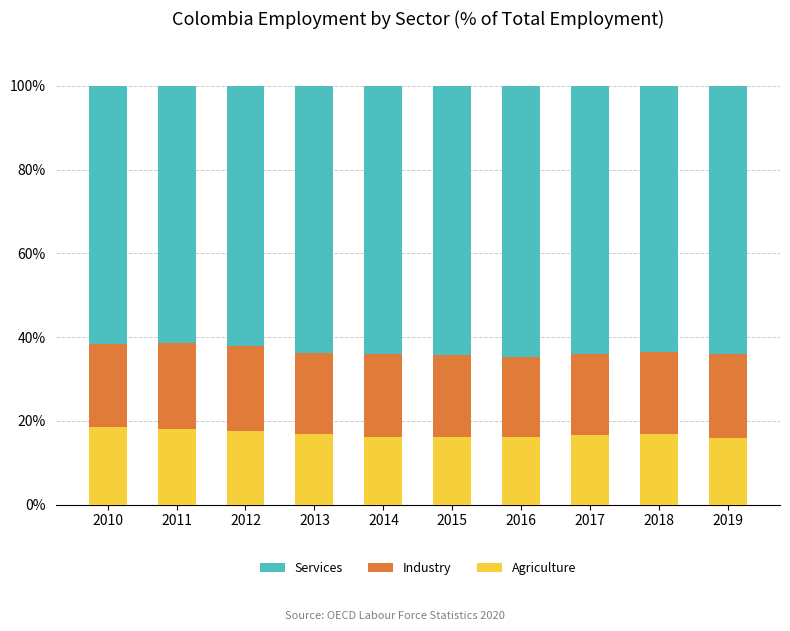

What is the average value of the Agriculture series?

16.9